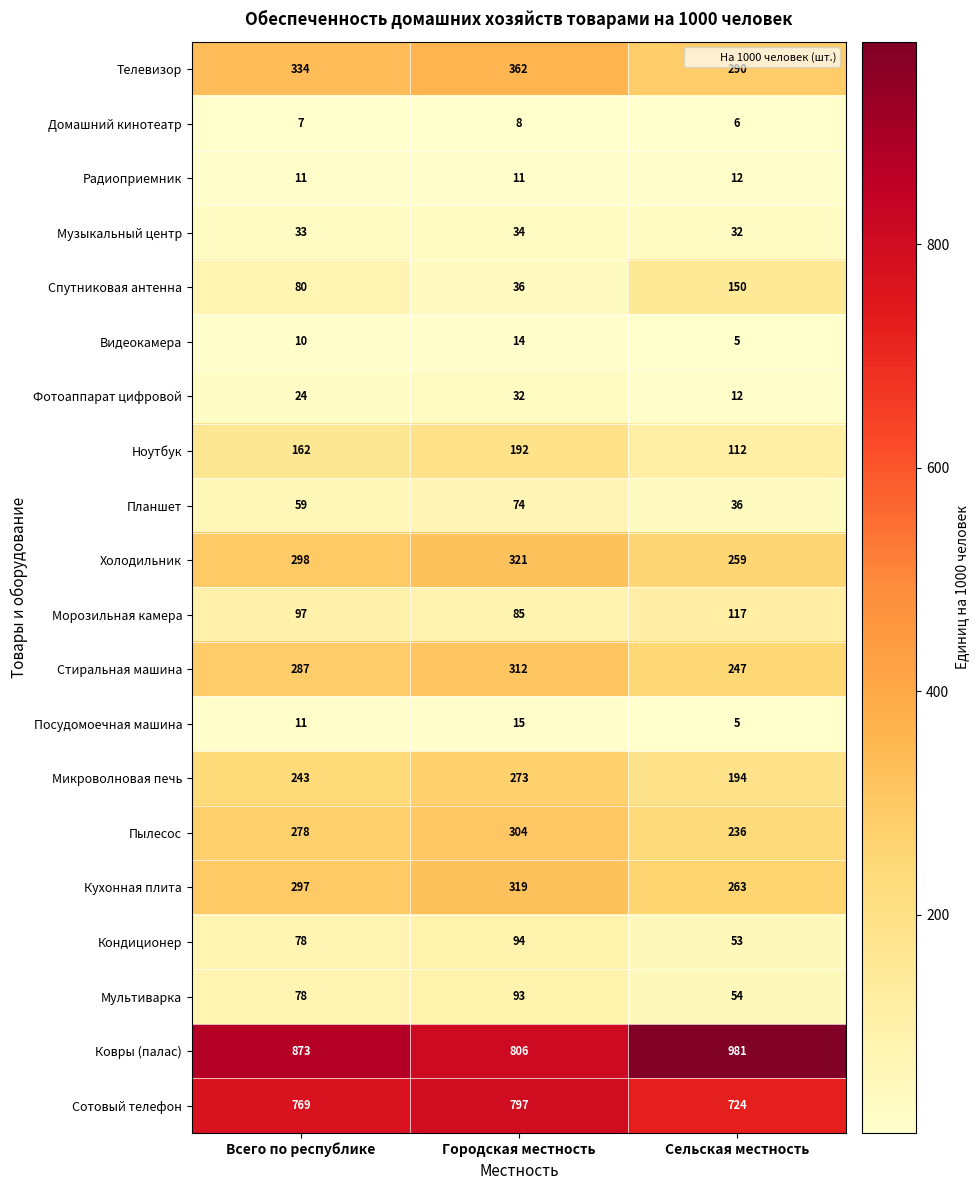

What is the approximate value of Телевизор at Городская местность, to the nearest 10?

360